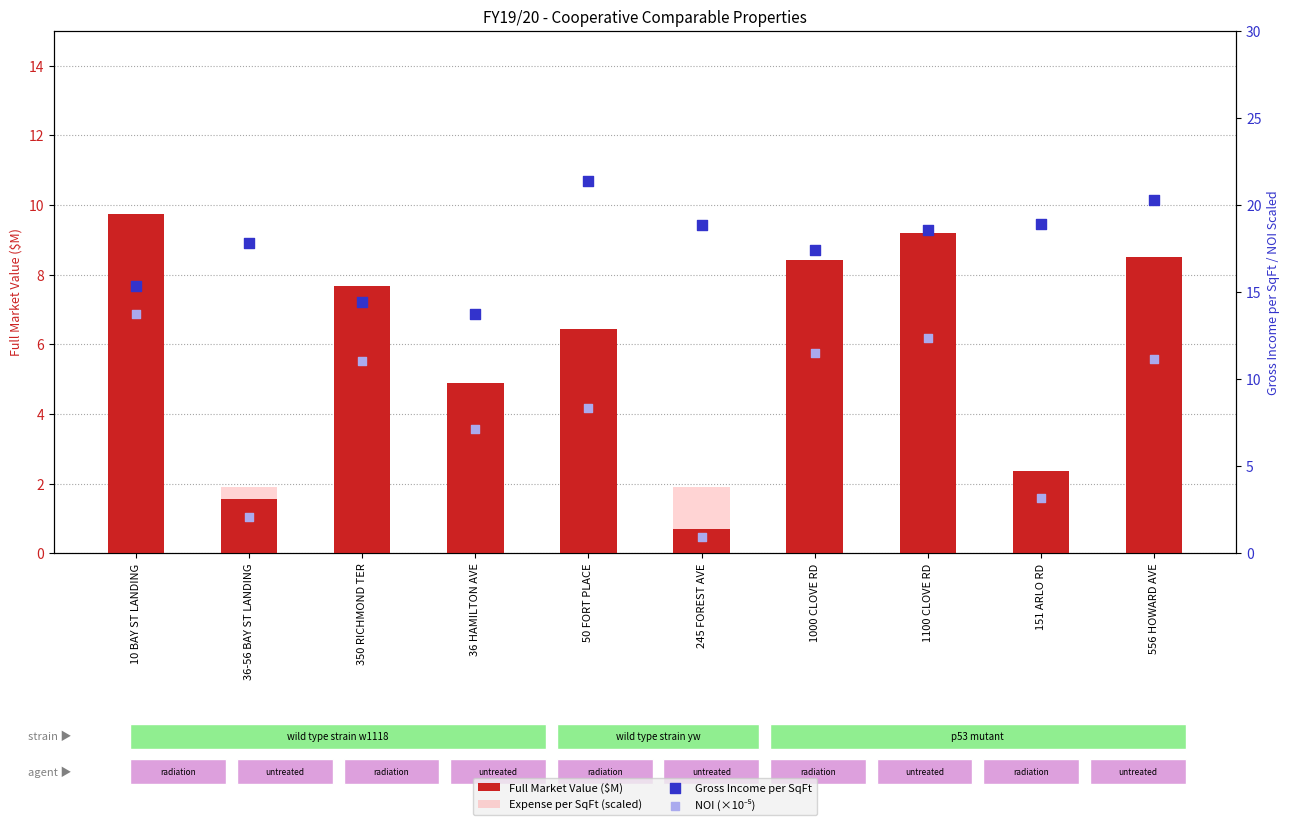

Is the value of Expense per SqFt (scaled) at 50 FORT PLACE greater than the value of NOI (×10⁻⁵) at 10 BAY ST LANDING?

No